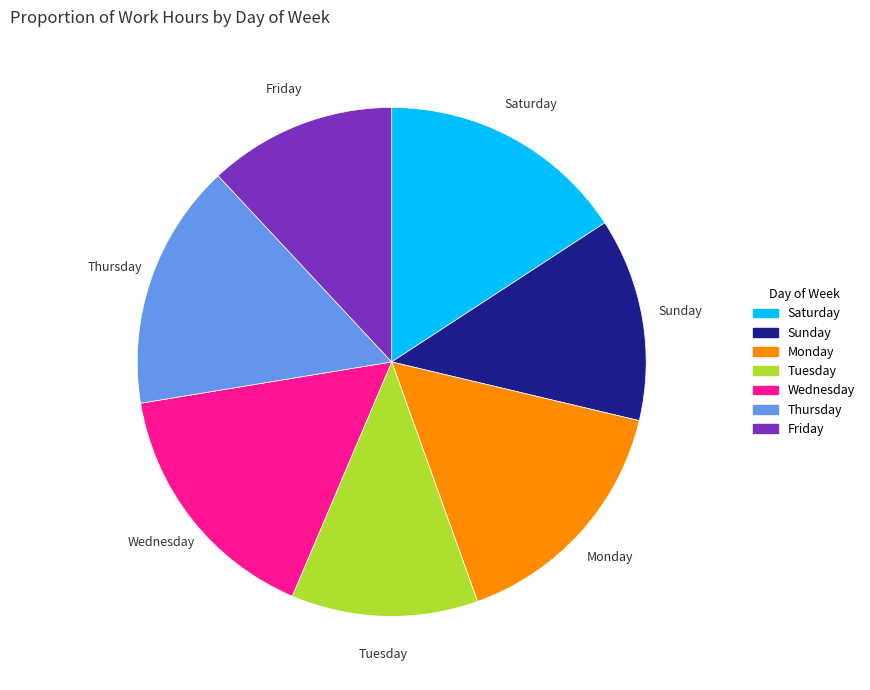

Count the number of slices in the pie.

7